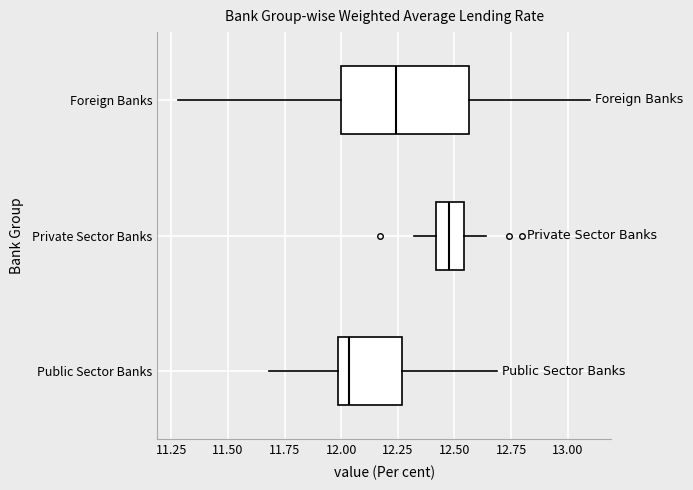

Where is the left edge of the box for Public Sector Banks on the x-axis? The values are not printed on the chart, so give them approximately, as read against the axis.

12.00